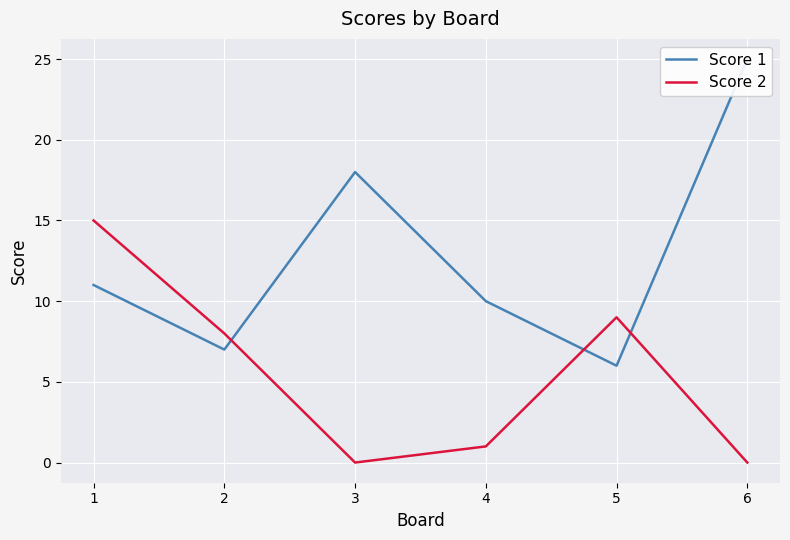

True or false: Score 1 has a value of 7 at 2.

True